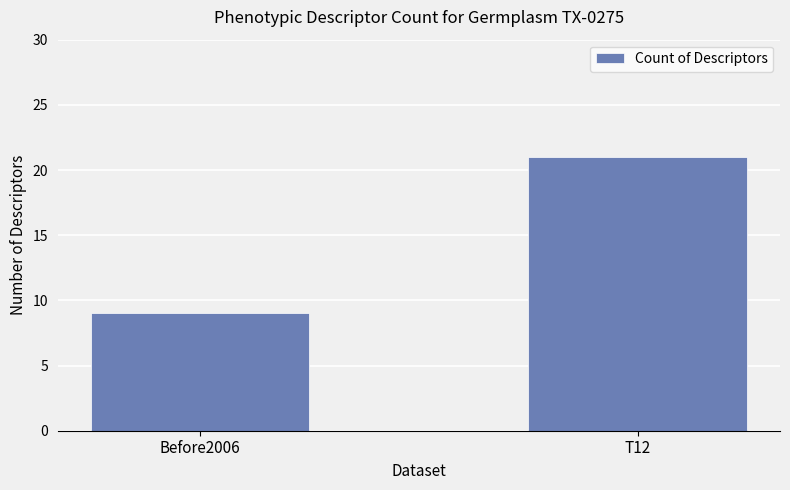

True or false: the data shows 13 at Before2006.

False